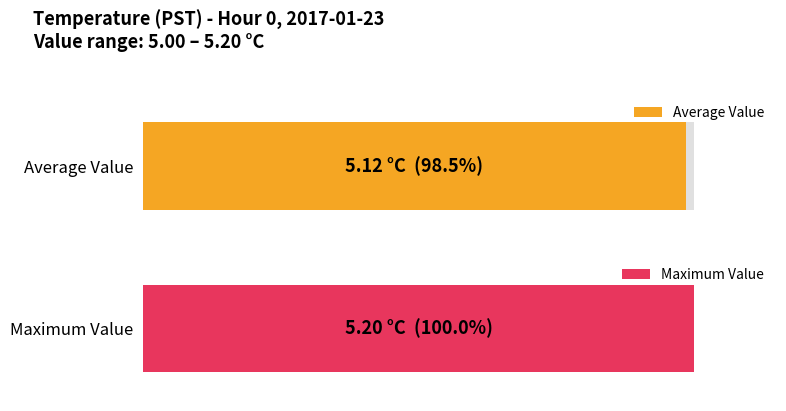

The value of Maximum utilization at 16 is 8.2. True or false?

False